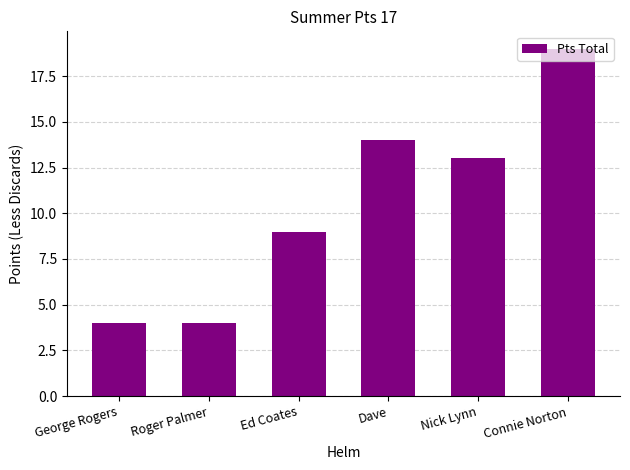

Which has a higher value, Connie Norton or Dave?

Connie Norton